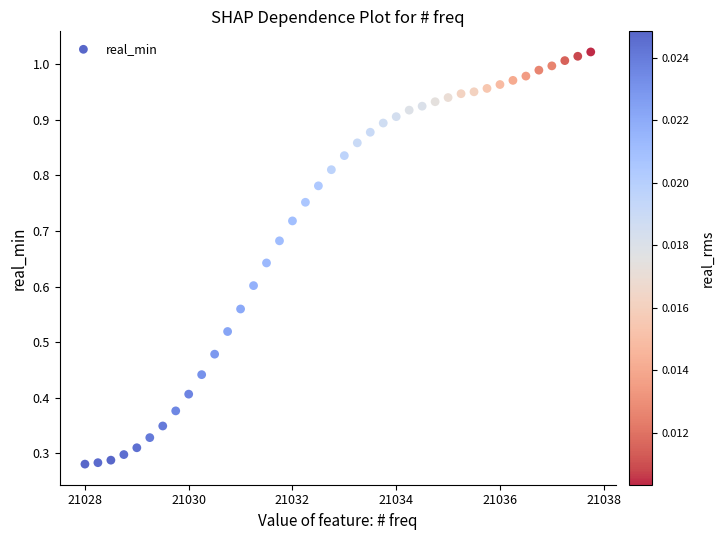

What is the range of X values (max minus min)?

9.8